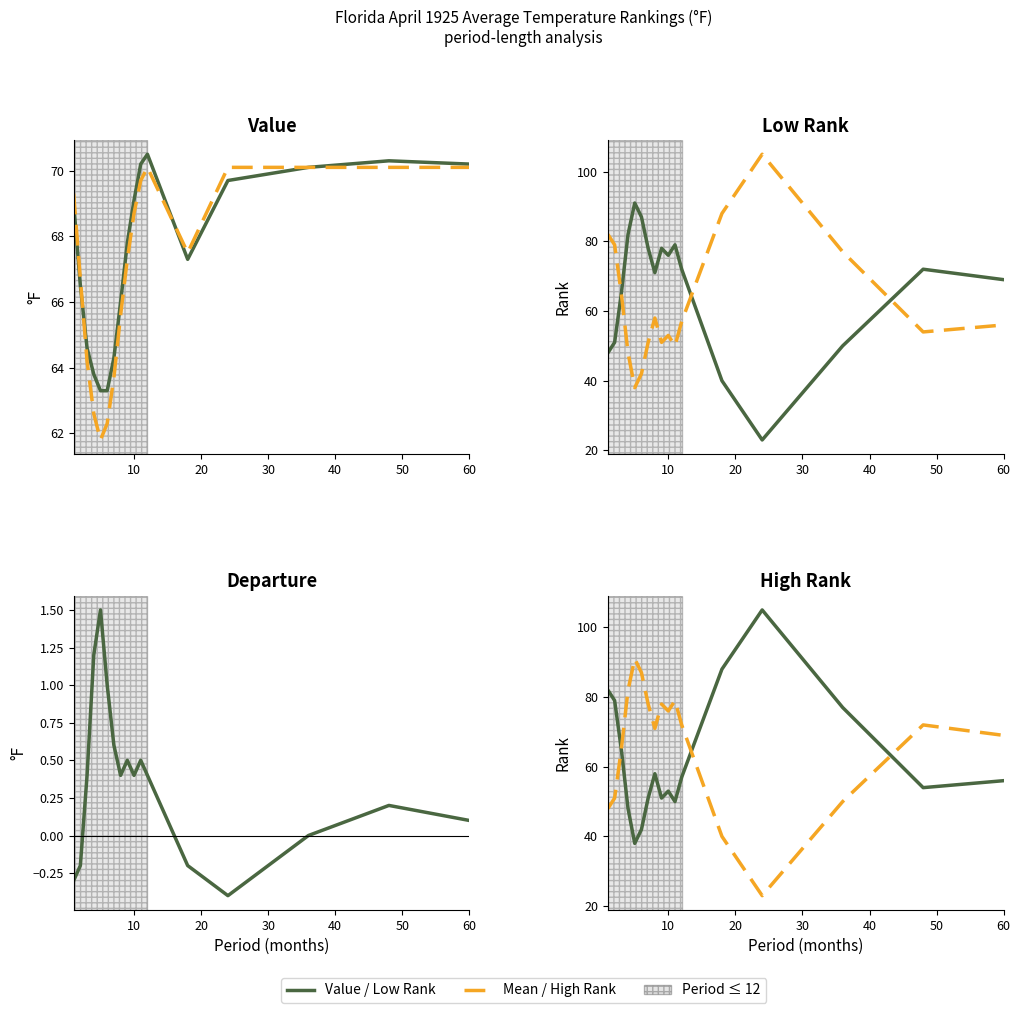

How many lines are shown in the chart?

5